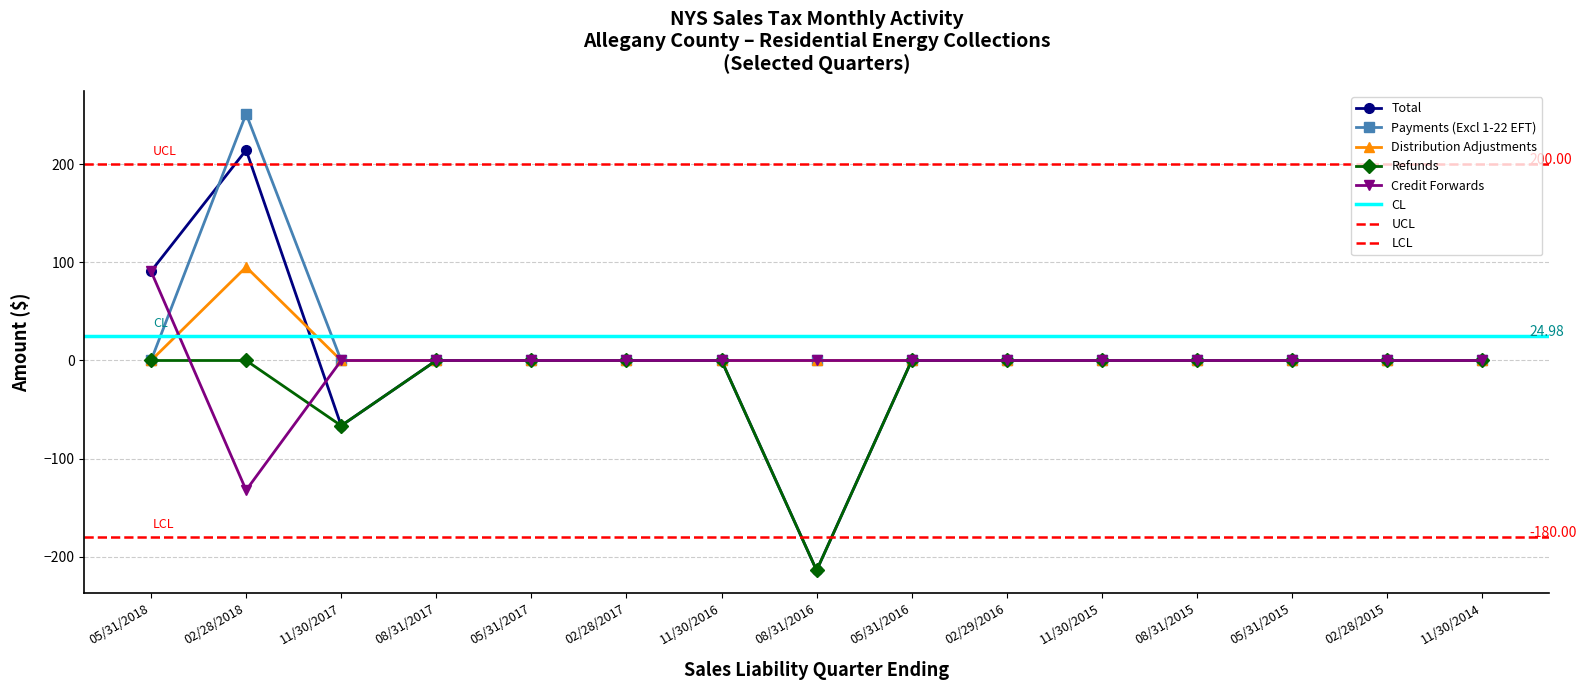

True or false: Refunds has more than 1 points higher than both neighbors.

False